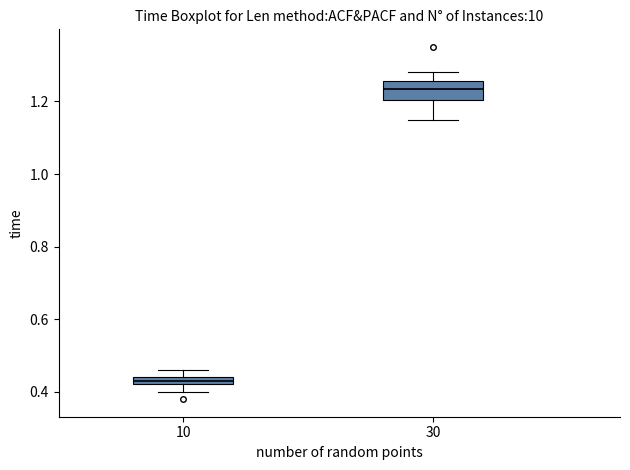

Which box's median line is the highest?

30